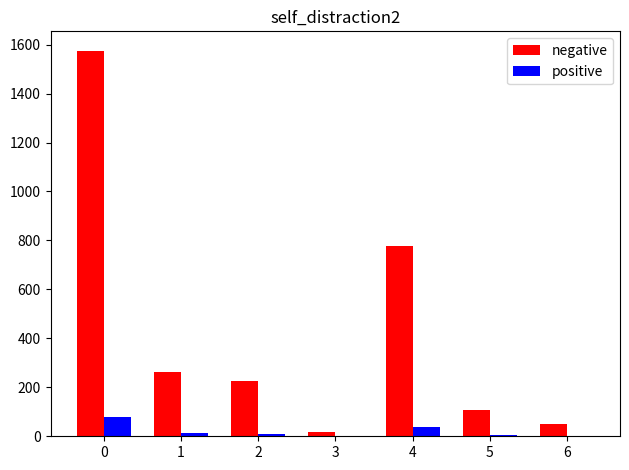

Which series changed the most between 4 and 6?

negative